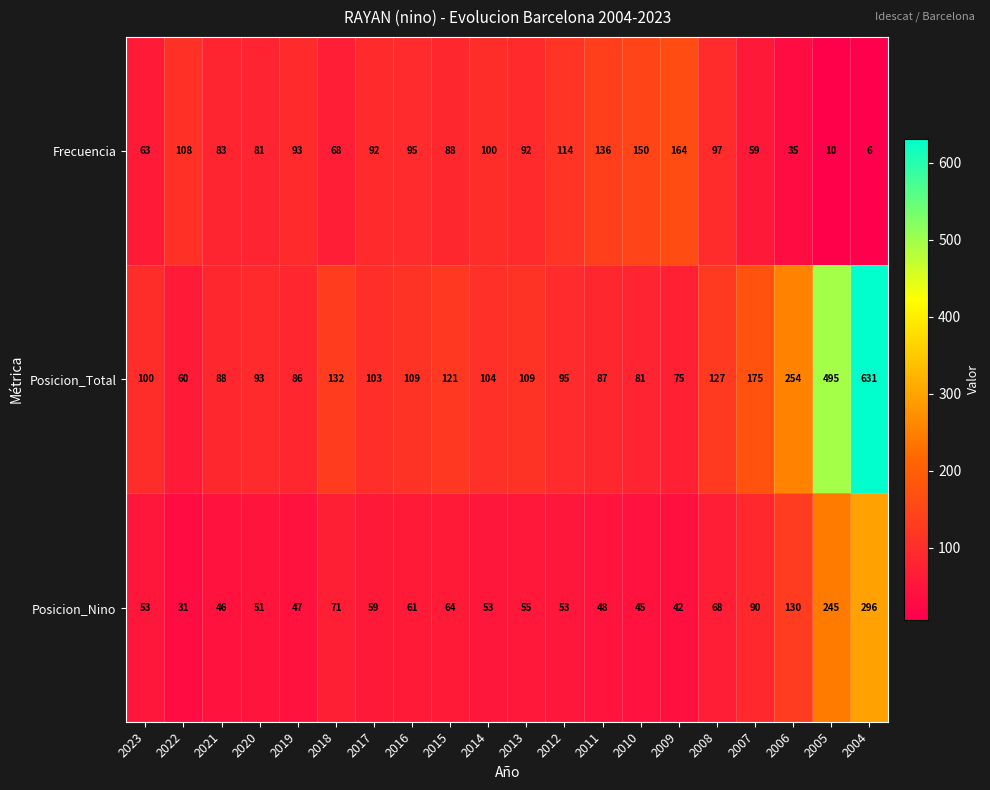

Where is Frecuencia nearest to the value 85?

2021